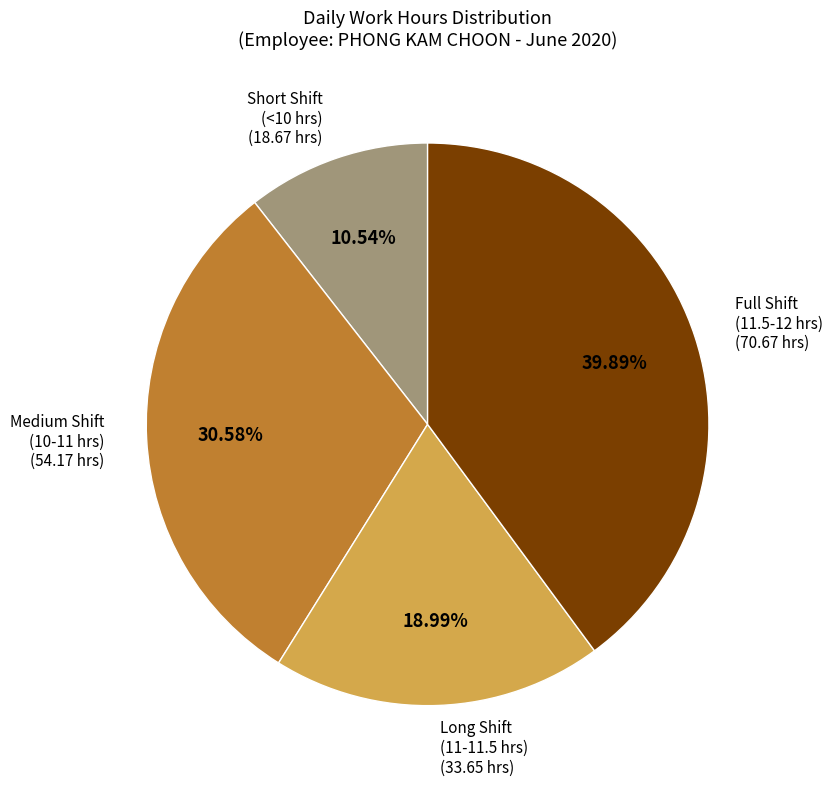

Count the number of slices in the pie.

4